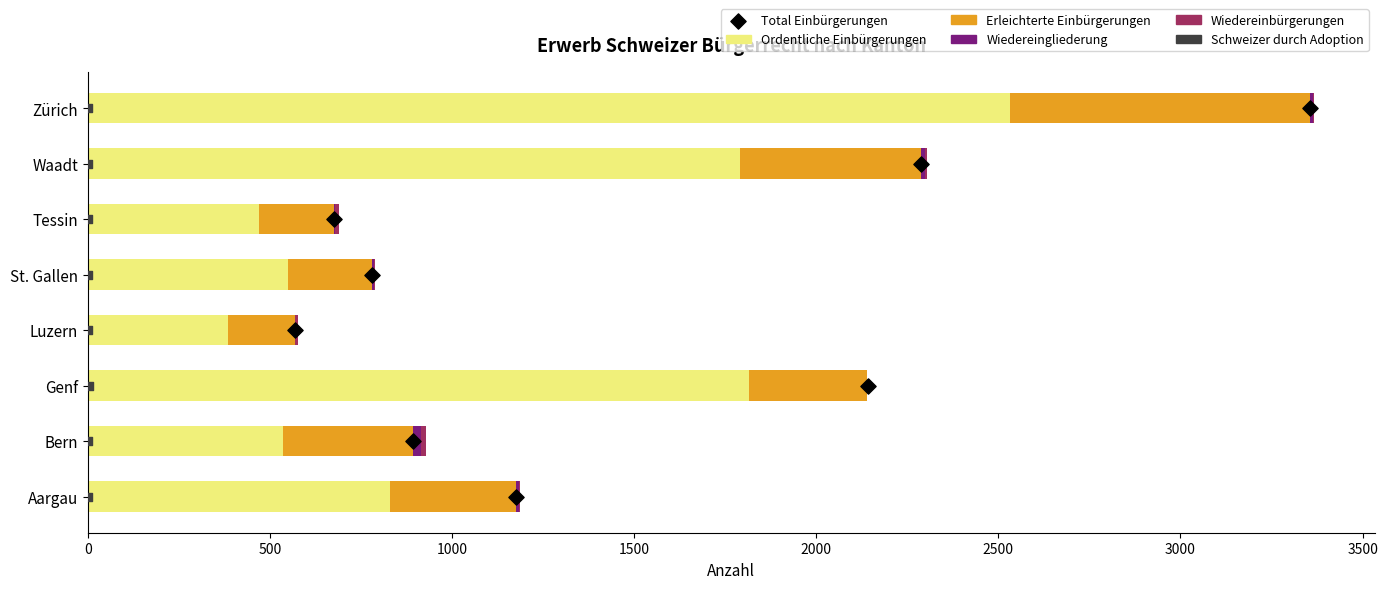

What is the total value across all series at 2000?

796